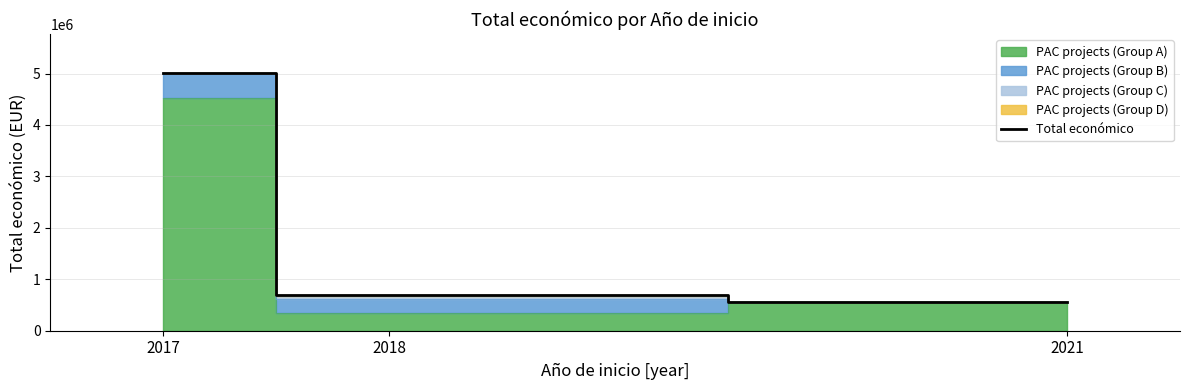

Approximately how many times larger is the value at 2017 compared to 2021?

8.9